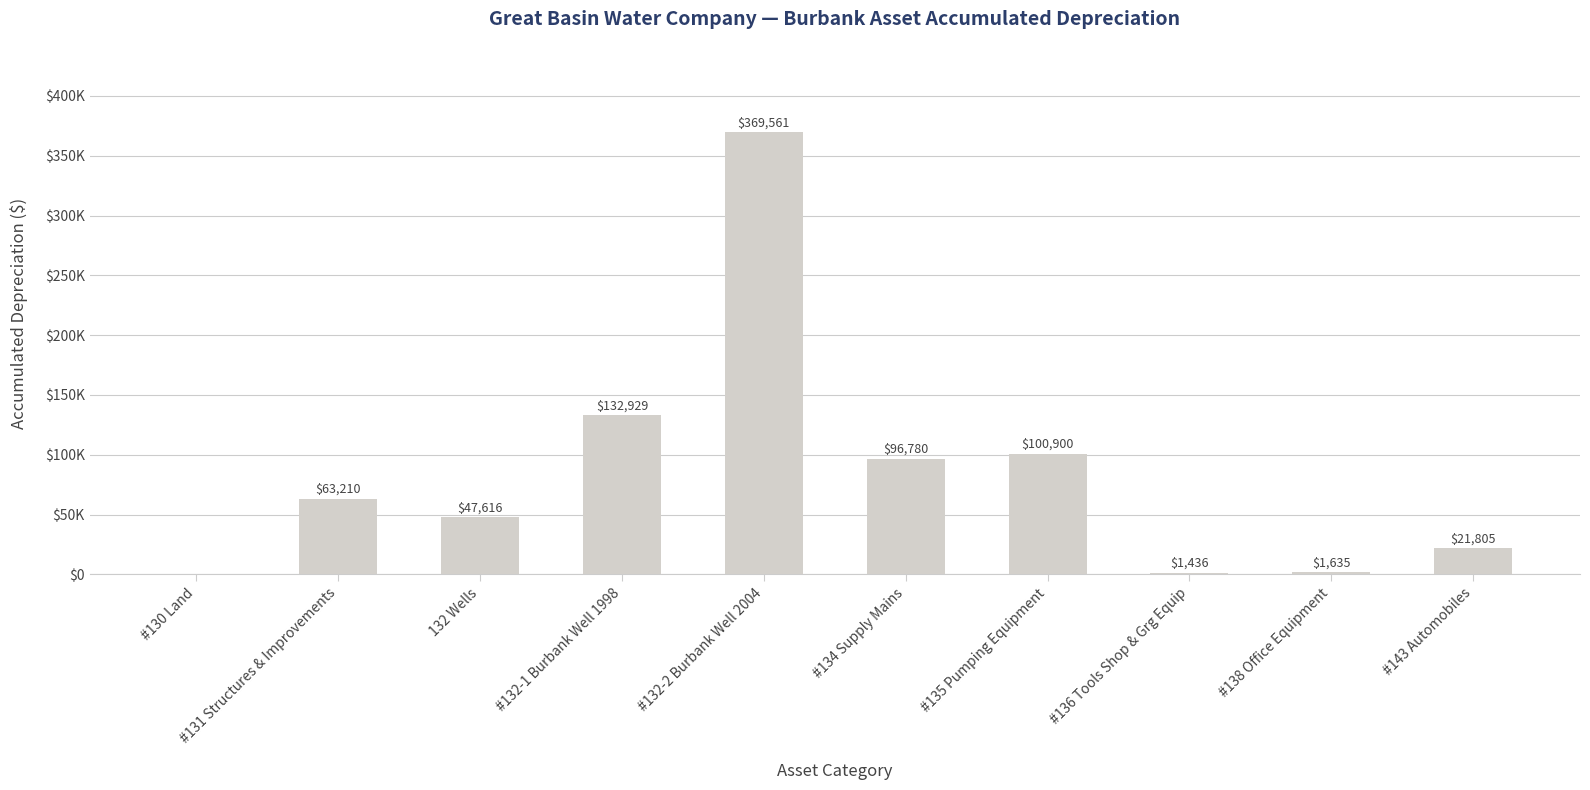

Are the bars horizontal?

No